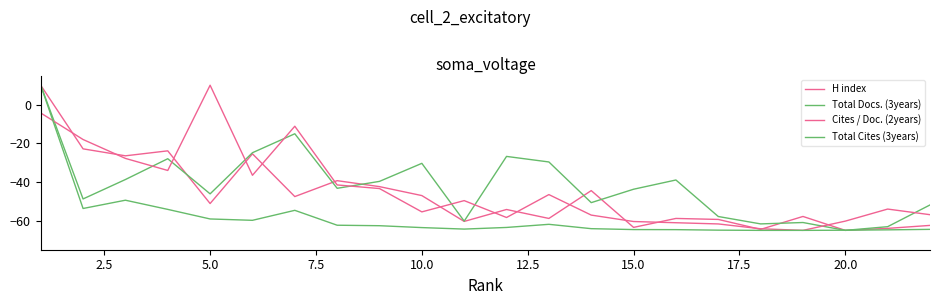

What is the lowest value of the H index series?

-65.0